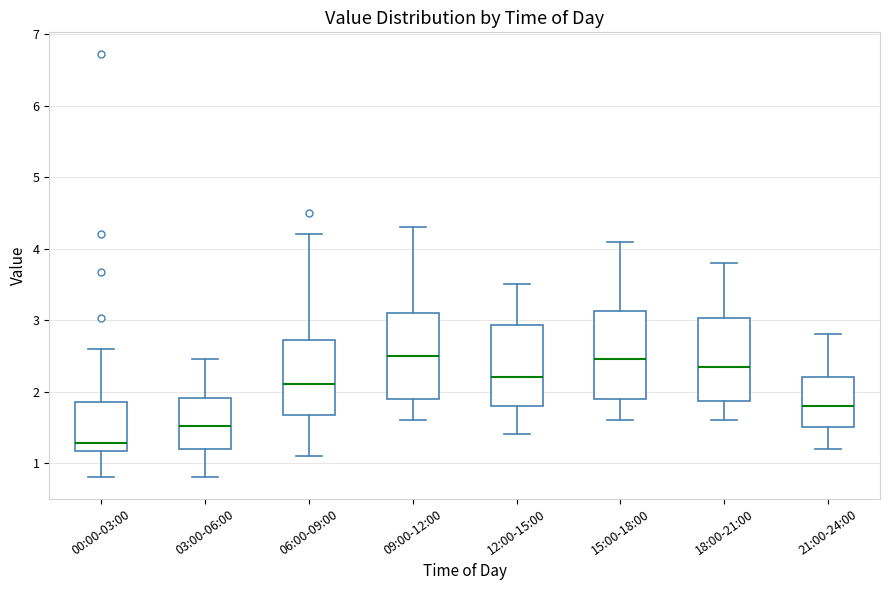

Where does the median line of the box for 03:00-06:00 sit on the y-axis? The values are not printed on the chart, so give them approximately, as read against the axis.

1.5